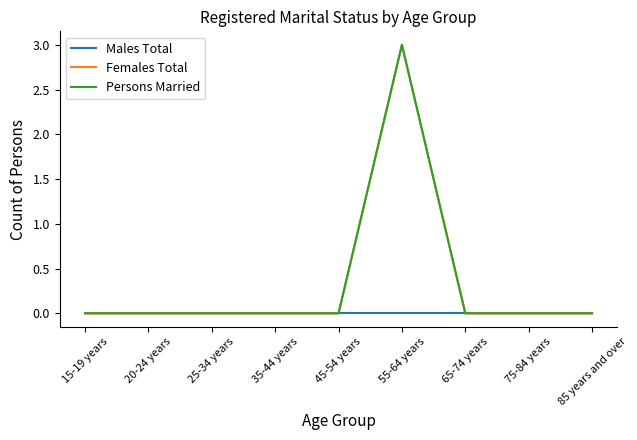

What is the label of the 9th point from the right?

15-19 years